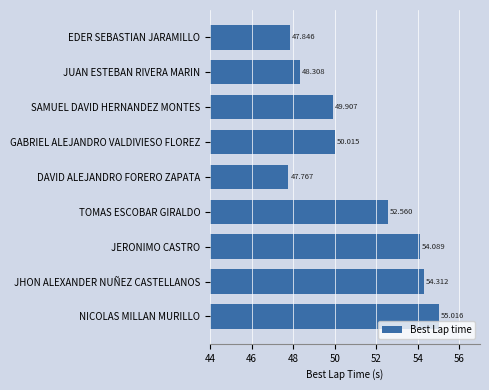

Between GABRIEL ALEJANDRO VALDIVIESO FLOREZ and TOMAS ESCOBAR GIRALDO, which is larger?

TOMAS ESCOBAR GIRALDO